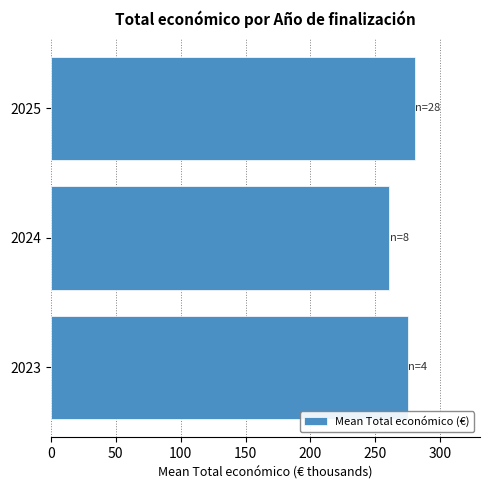

What is the change in value from 2023 to 2024?

-14.4